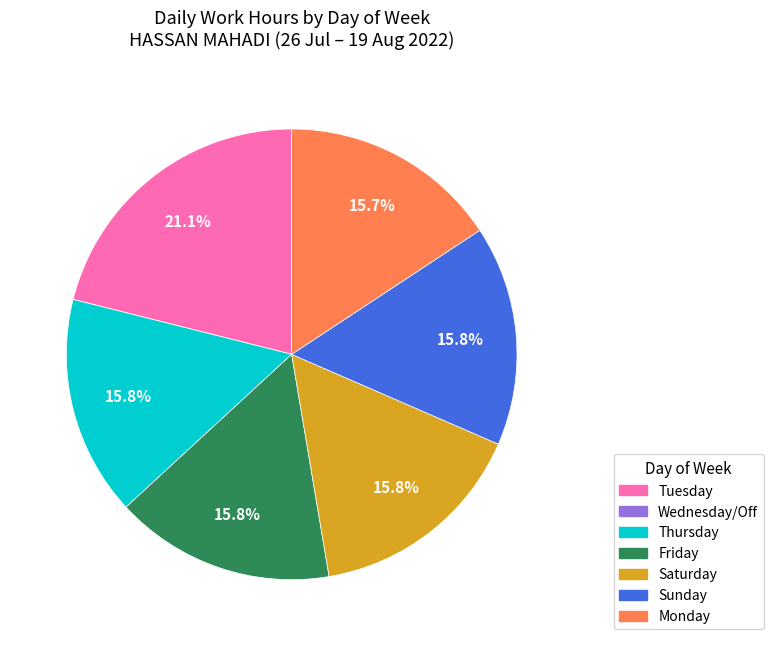

Is there a majority slice in this chart?

No